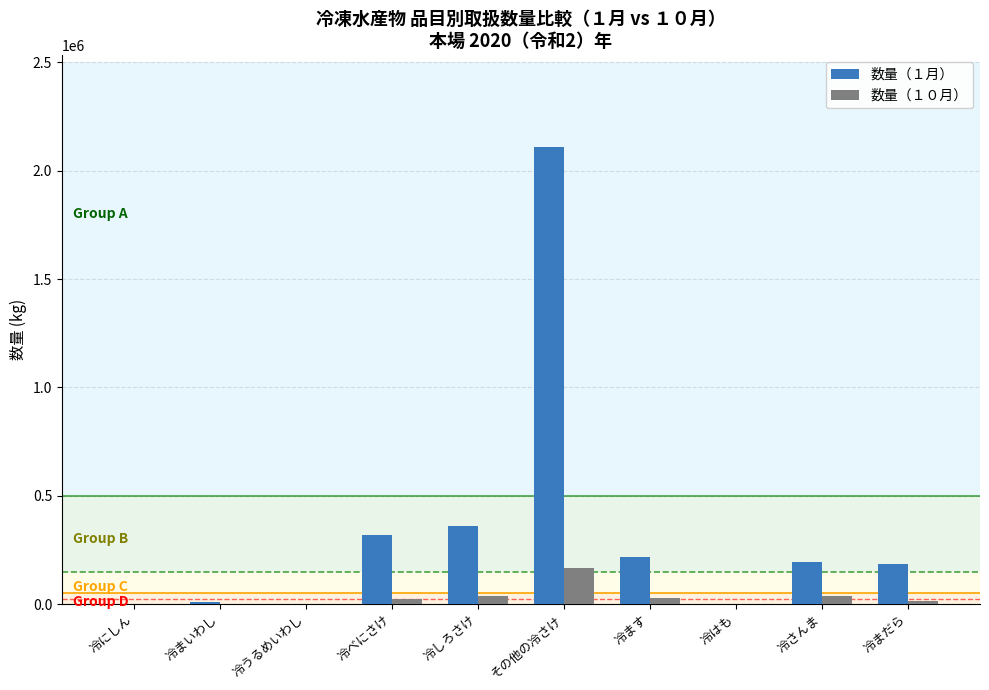

Are the bars grouped side by side (vs. stacked)?

Yes